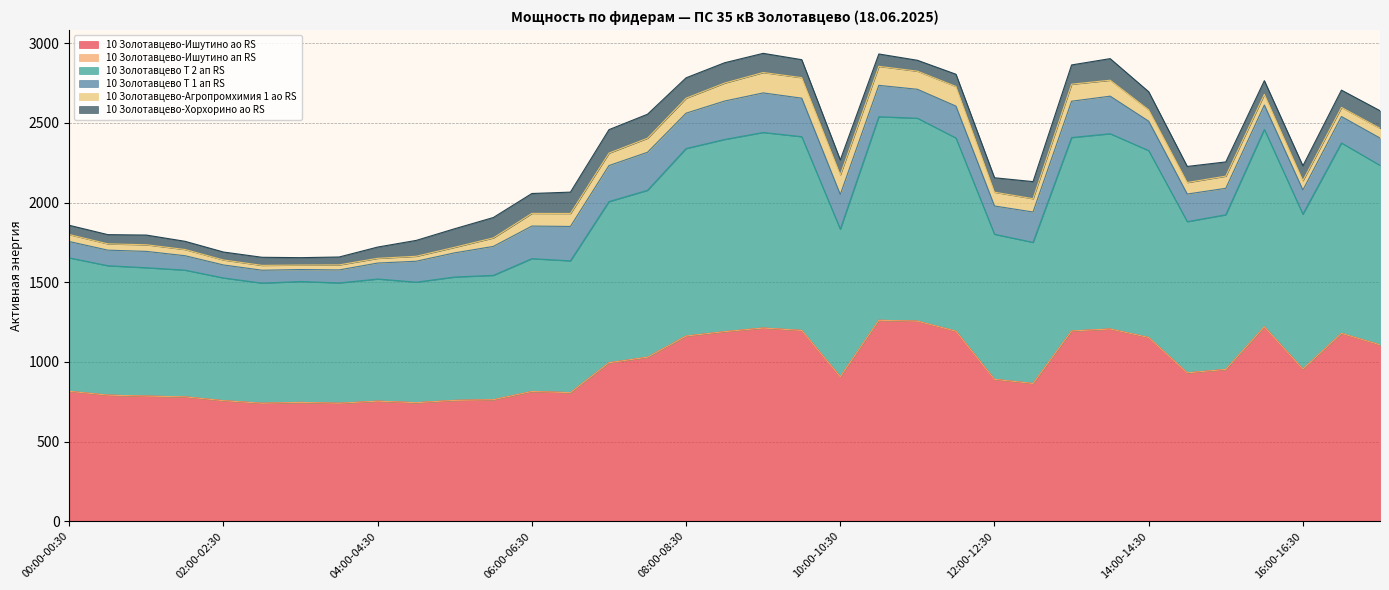

What is the greatest value displayed?

1278.0